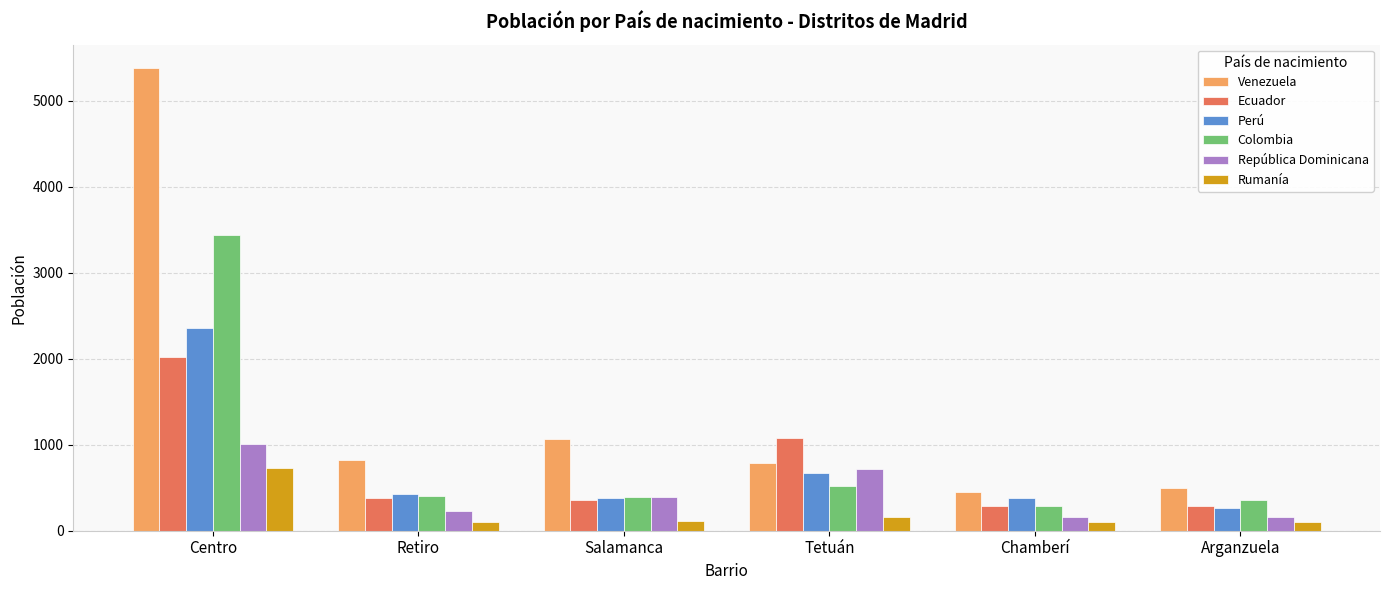

At Tetuán, list the series in order from largest to smallest.

Ecuador, Venezuela, República Dominicana, Perú, Colombia, Rumanía